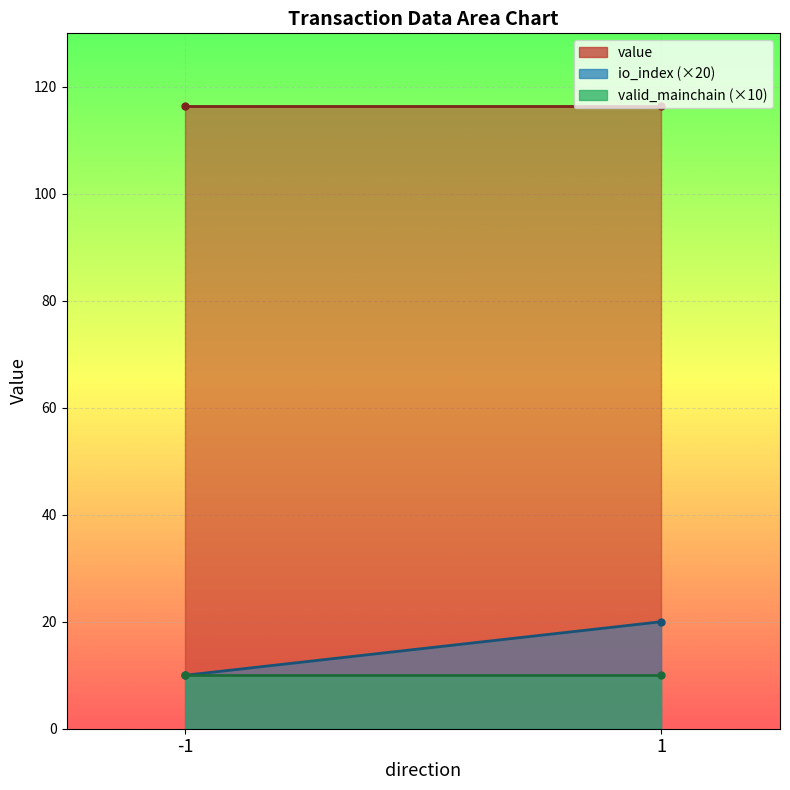

What is the average value of the io_index series?

0.8